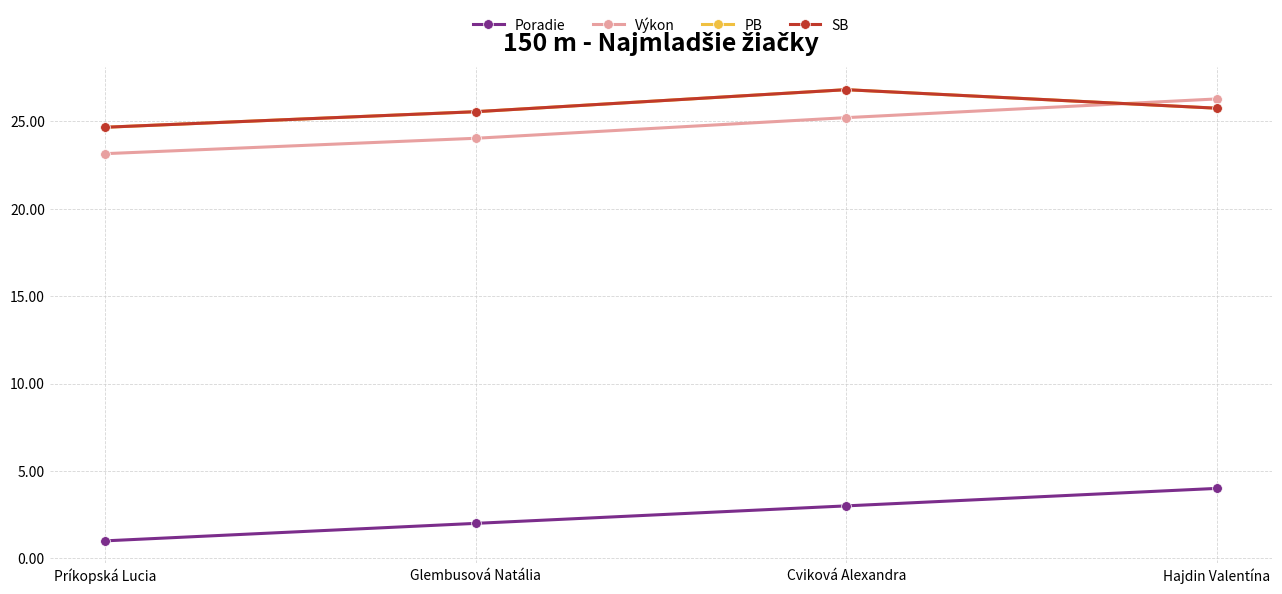

What position from the left is Príkopská Lucia?

1